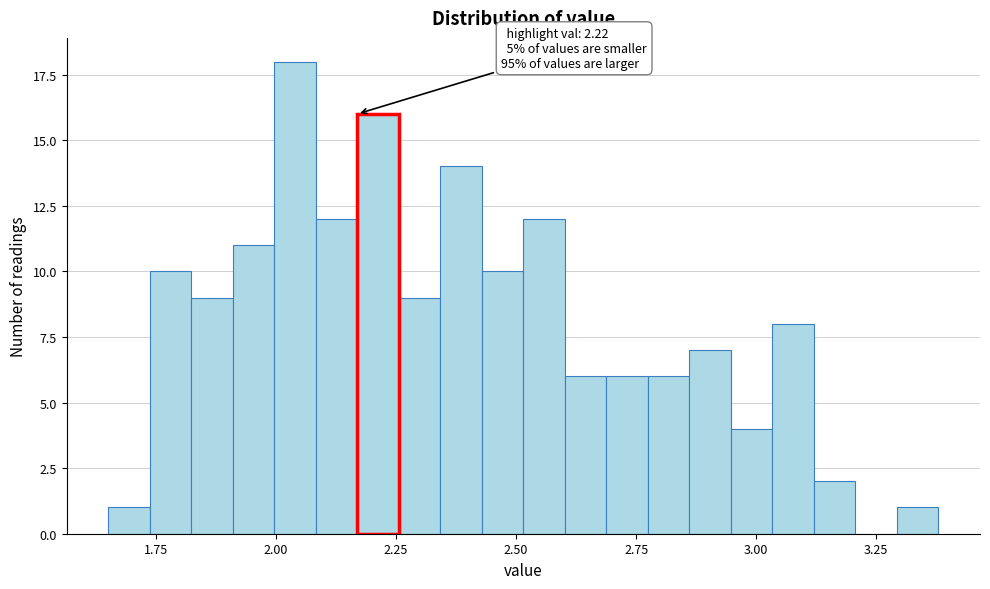

Read against the x-axis, roughly where is the centre of the tallest bar?

2.05